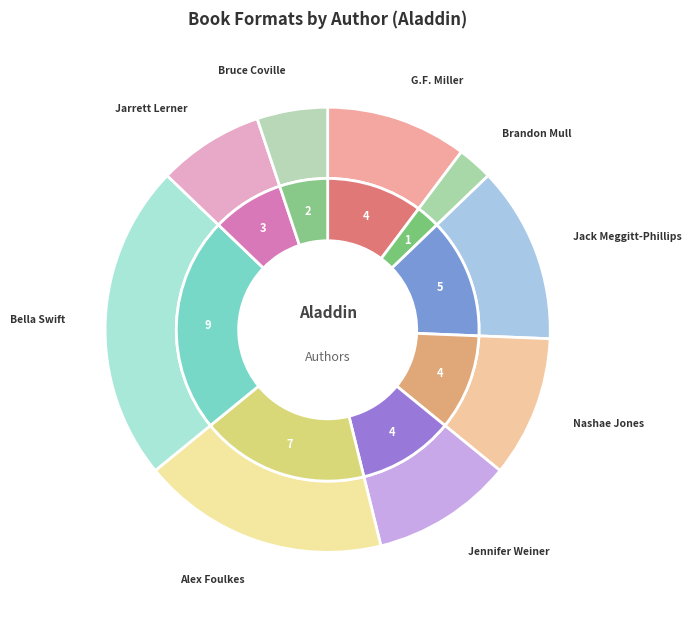

Which slice is the smallest?

Brandon Mull